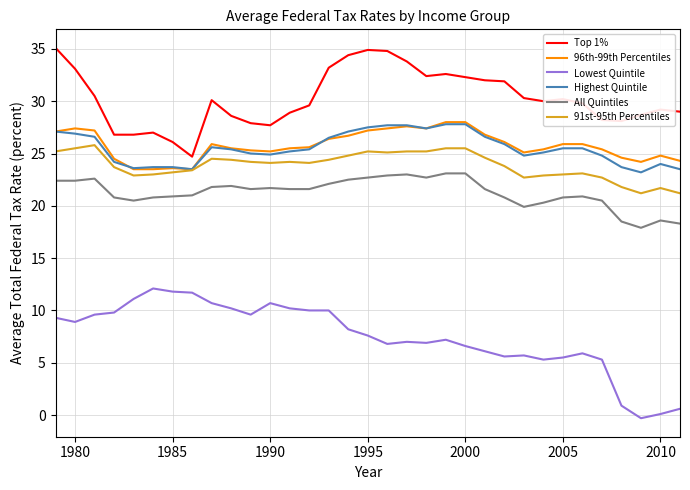

Does the chart display data point markers on the line(s)?

No